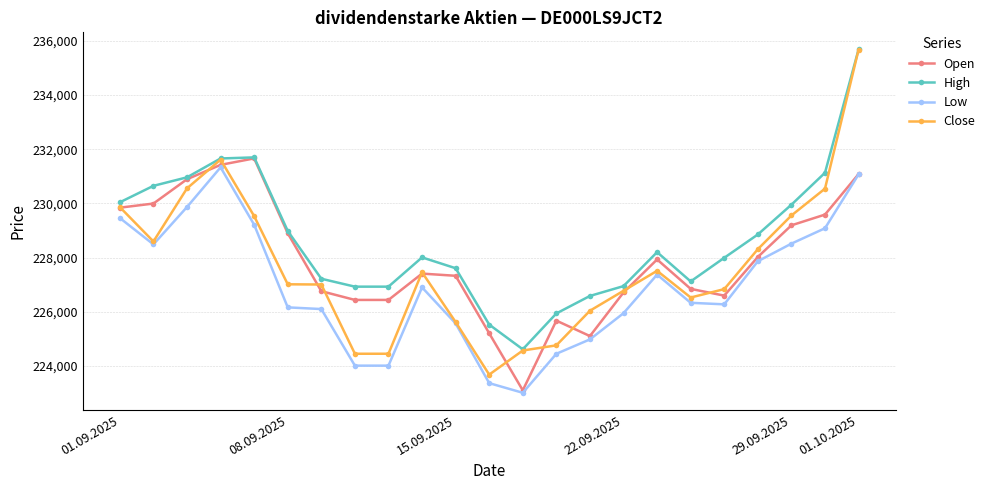

What is the value of the Low point at the 21st from the left?

228517